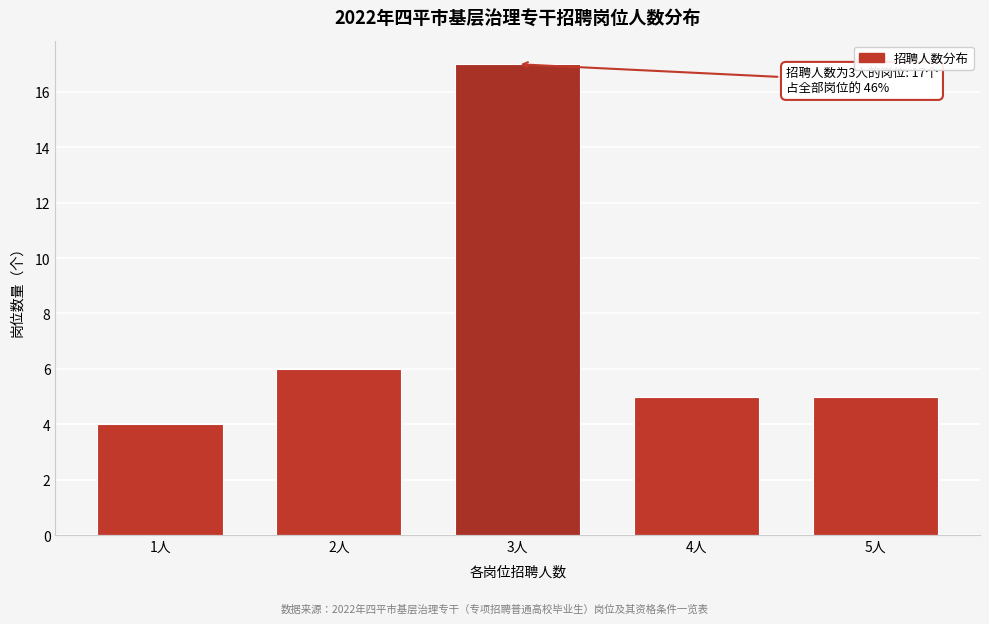

Reading right to left, extract all data points from this chart.

5人=5	4人=5	3人=17	2人=6	1人=4